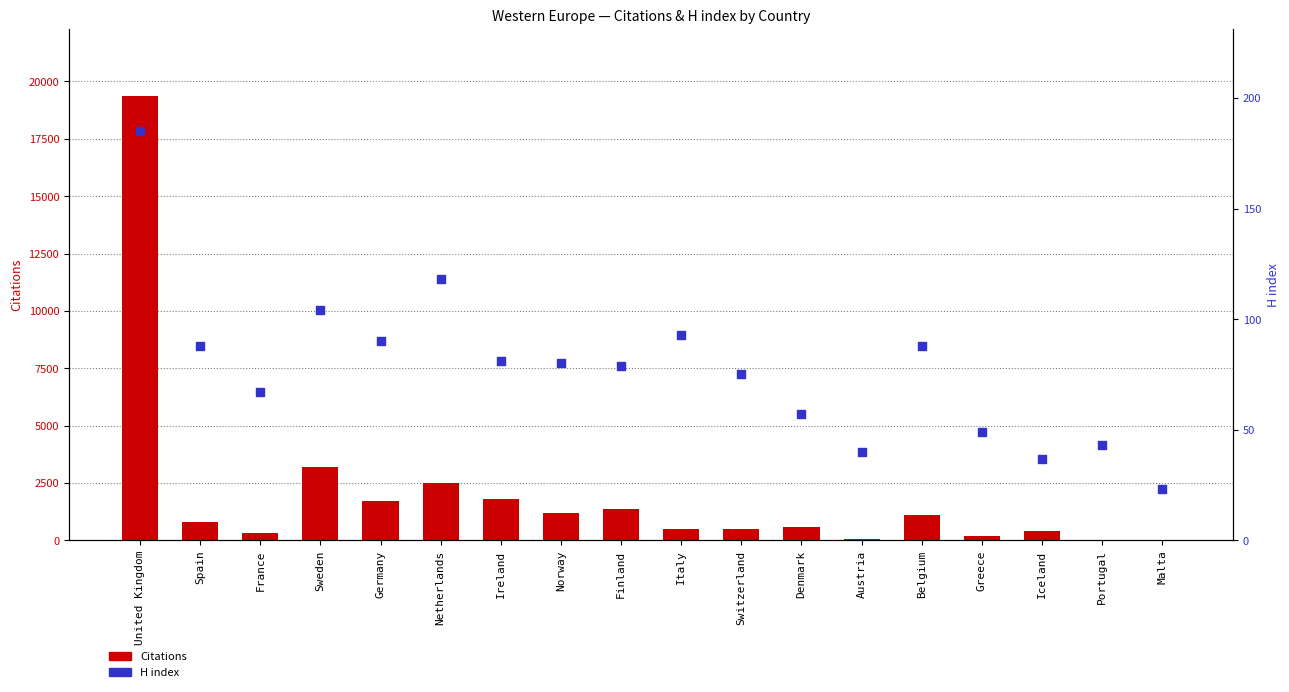

Is the value of Citations at Denmark greater than the value of H index at Norway?

Yes